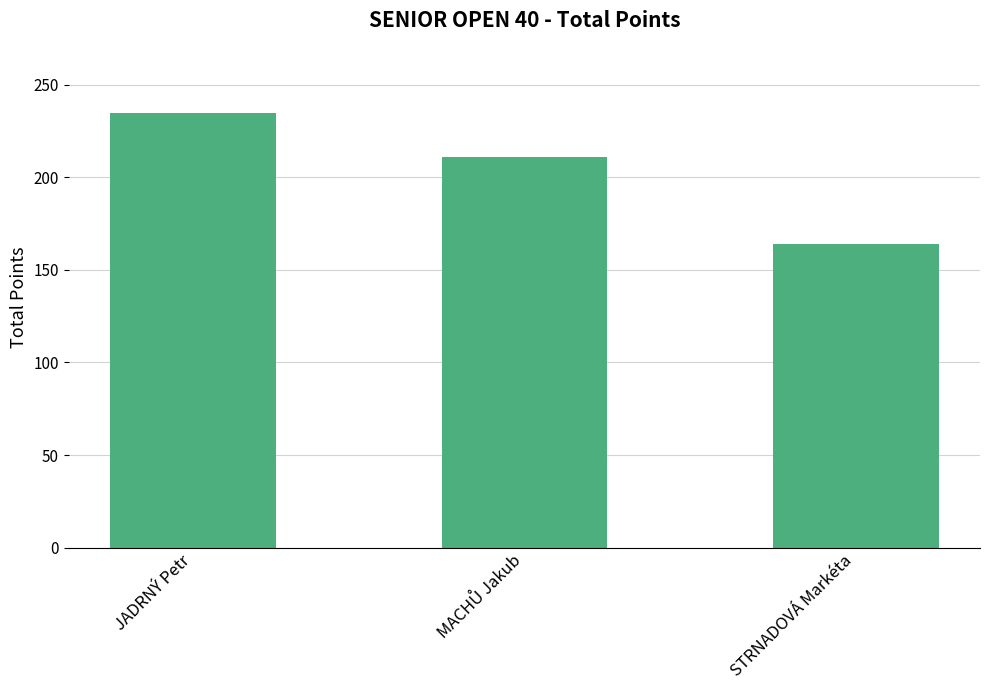

What is the average value?

203